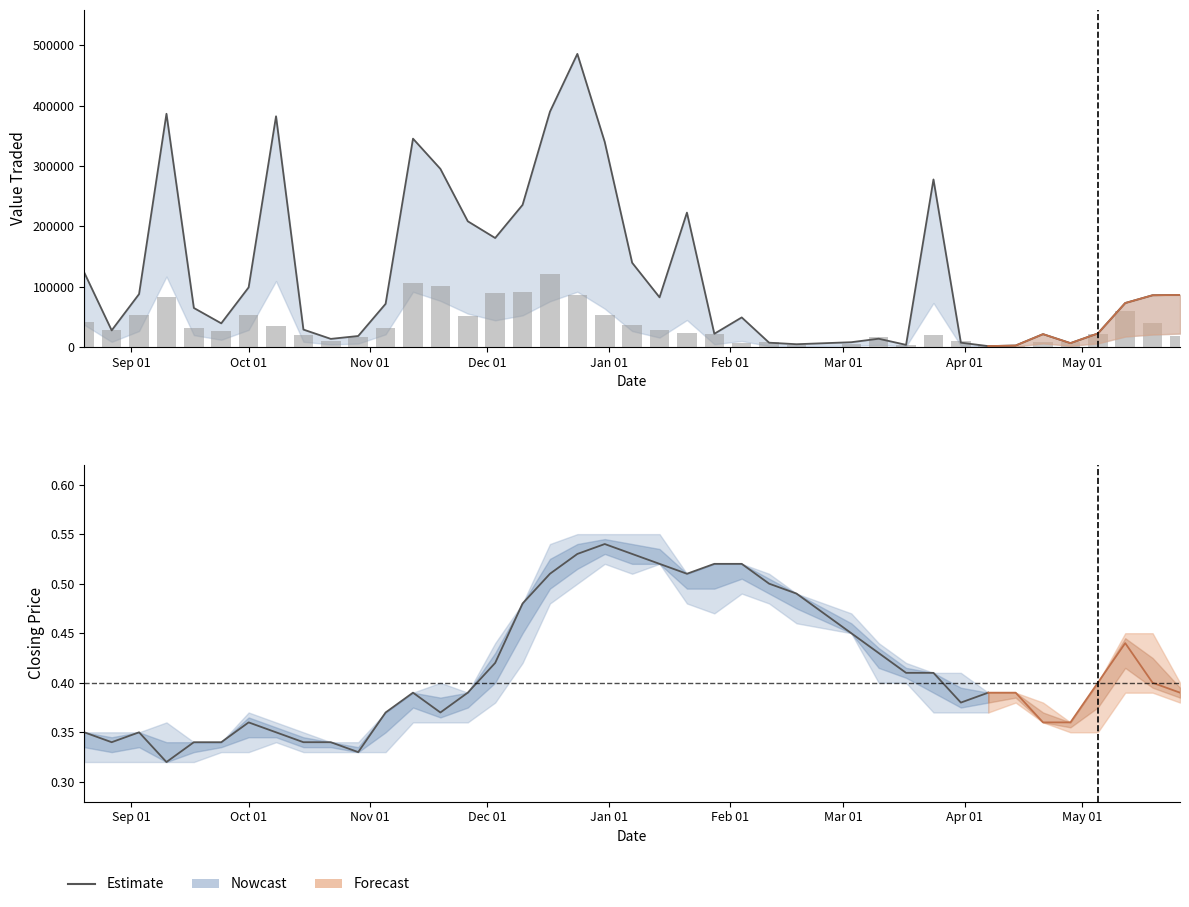

Between 03/03/2024 and 17/03/2024, which is larger?

03/03/2024